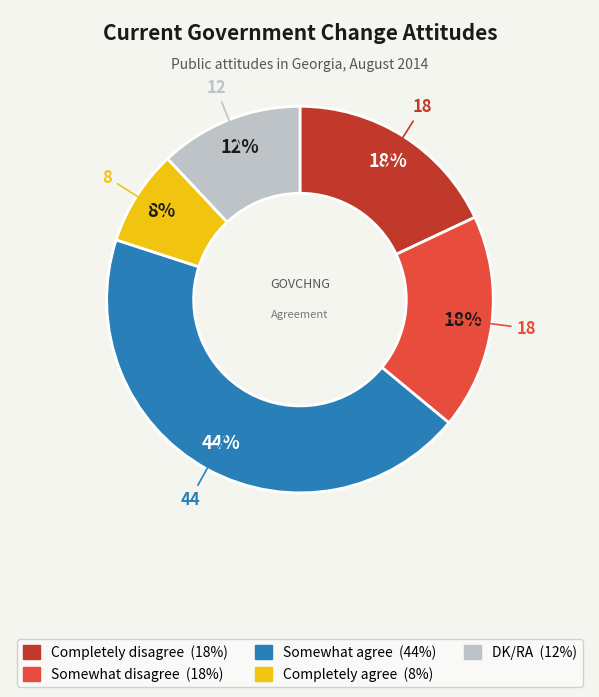

Do Somewhat agree and Somewhat disagree together represent more than half of the pie?

Yes